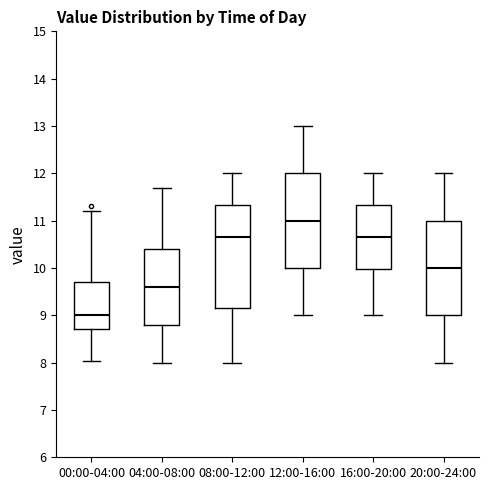

Reading left to right, read every box against the y-axis: the position of its median line, the range the box covers, and the ends of its whiskers. The values are not printed on the chart, so give them approximately, as read against the axis.

00:00-04:00: median 9.0, box 8.7 to 9.7, whiskers 8.0 to 11.2
04:00-08:00: median 9.6, box 8.8 to 10.4, whiskers 8.0 to 11.7
08:00-12:00: median 10.7, box 9.2 to 11.3, whiskers 8.0 to 12.0
12:00-16:00: median 11.0, box 10.0 to 12.0, whiskers 9.0 to 13.0
16:00-20:00: median 10.7, box 10.0 to 11.3, whiskers 9.0 to 12.0
20:00-24:00: median 10.0, box 9.0 to 11.0, whiskers 8.0 to 12.0